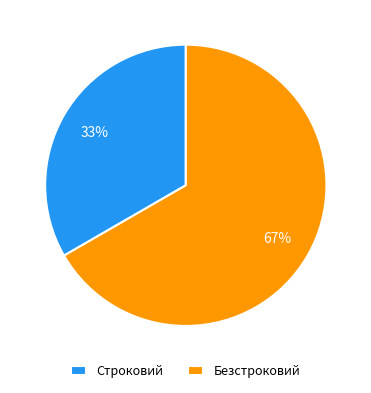

Does any single category account for the majority?

Yes